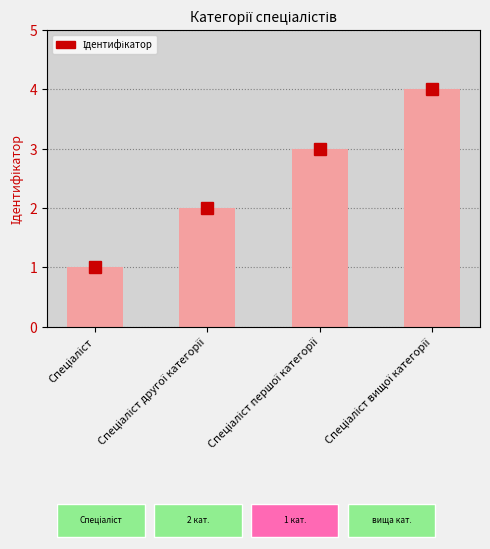

How many bars are there in total?

4